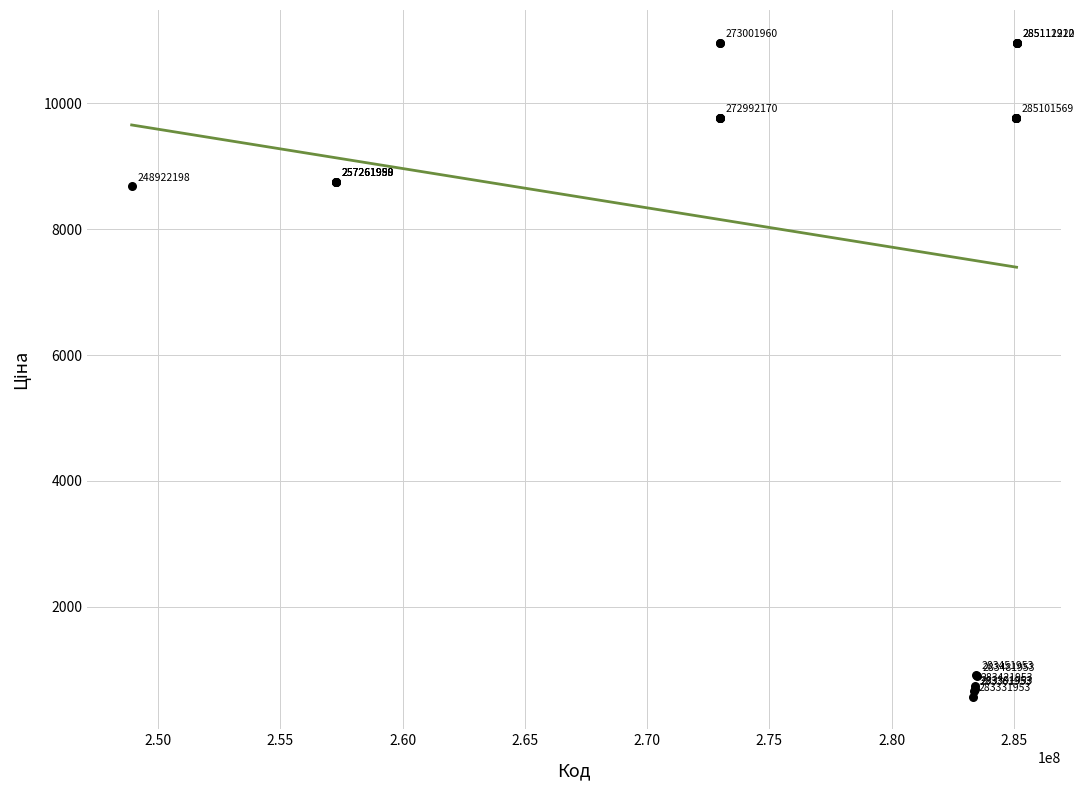

What Y value in the scatter plot is closest to 5768?

8679.5